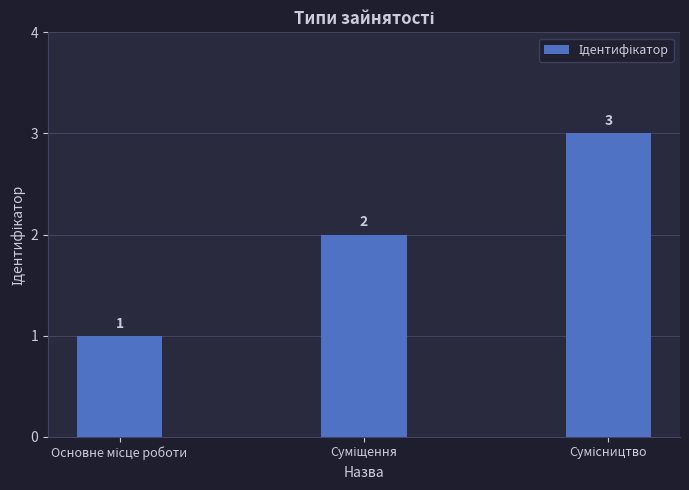

What is the difference between the second highest and minimum values?

1